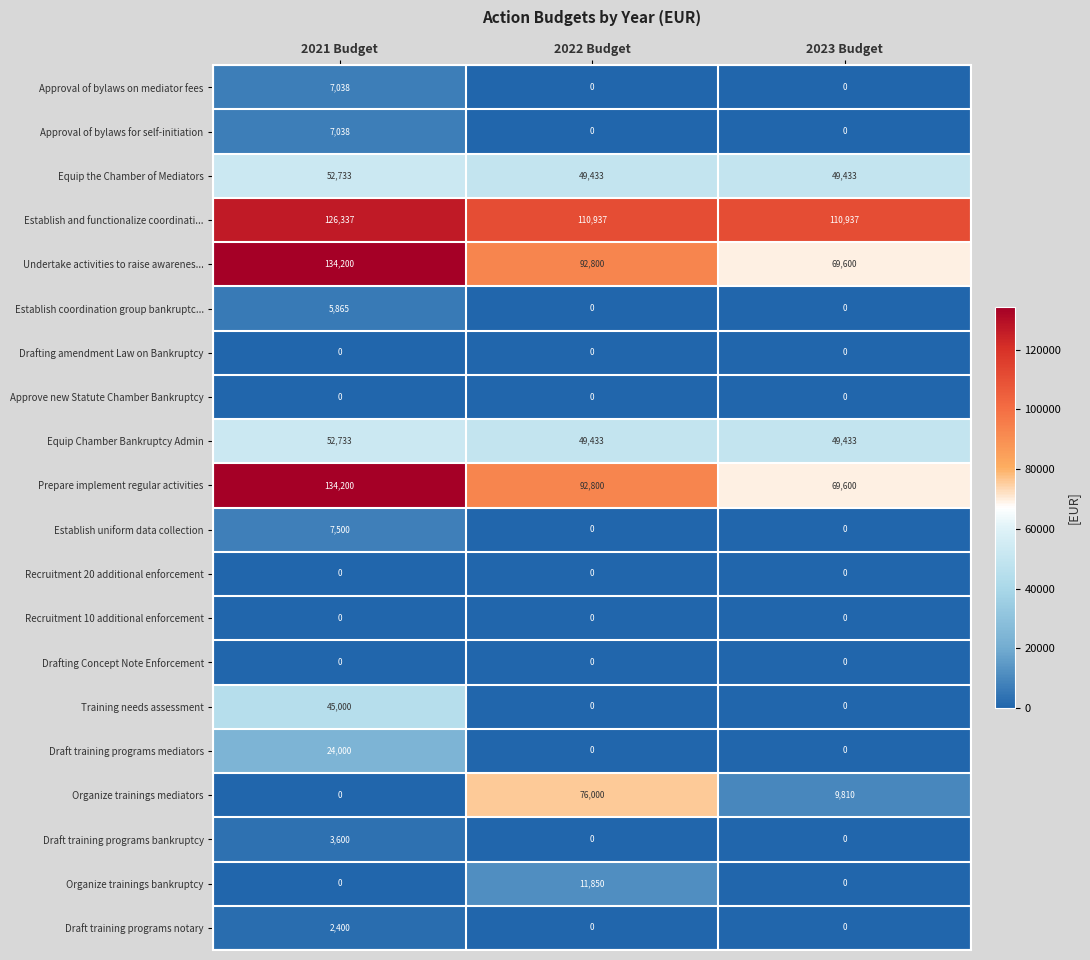

What is the difference between the maximum and second lowest values in the Establish and functionalize coordinati... series?

15400